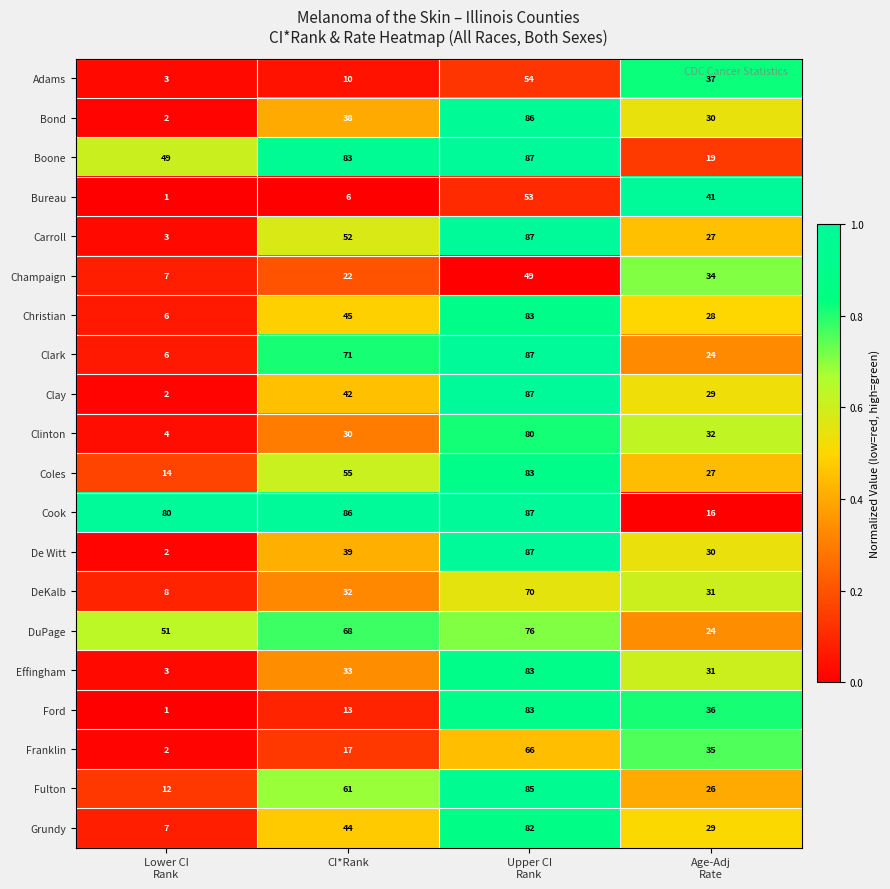

The De Witt series shows 39 at CI*Rank. True or false?

True